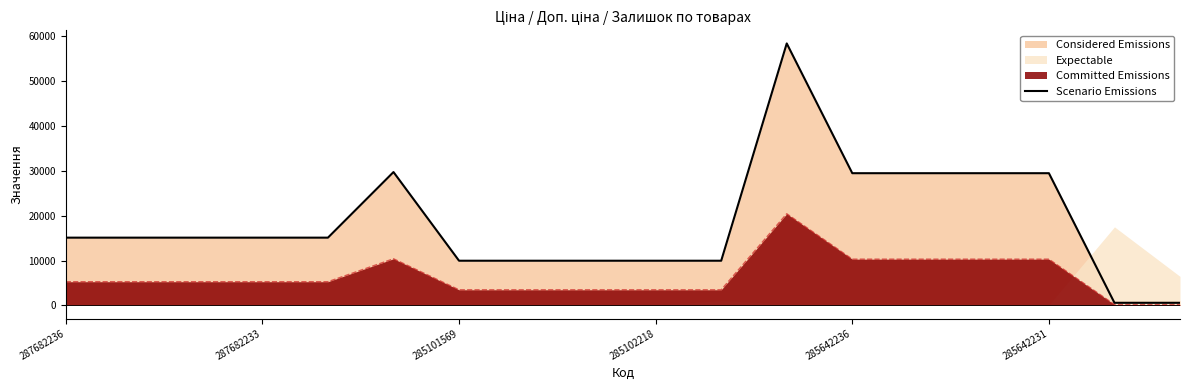

How many values are below 15120?

7